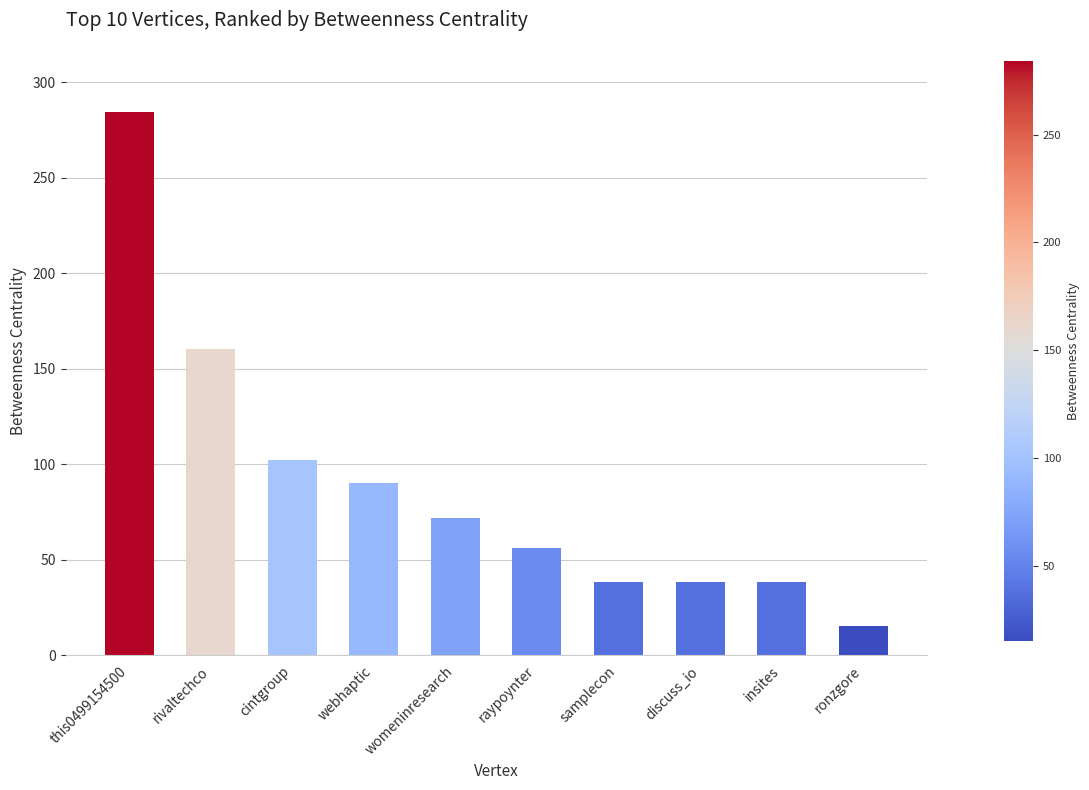

What is the change in value from cintgroup to ronzgore?

-87.0